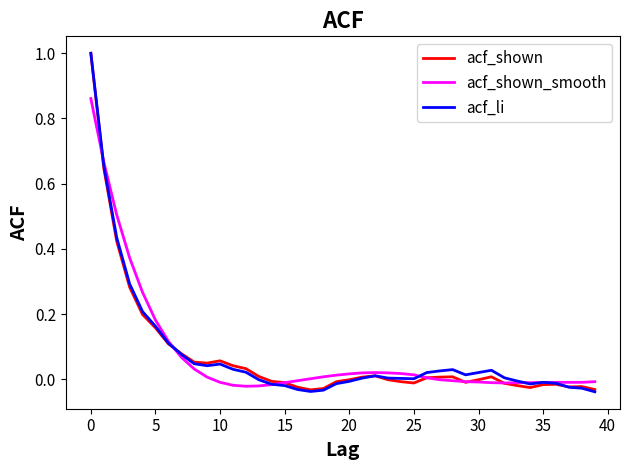

What is the maximum value for acf_li?

1.0